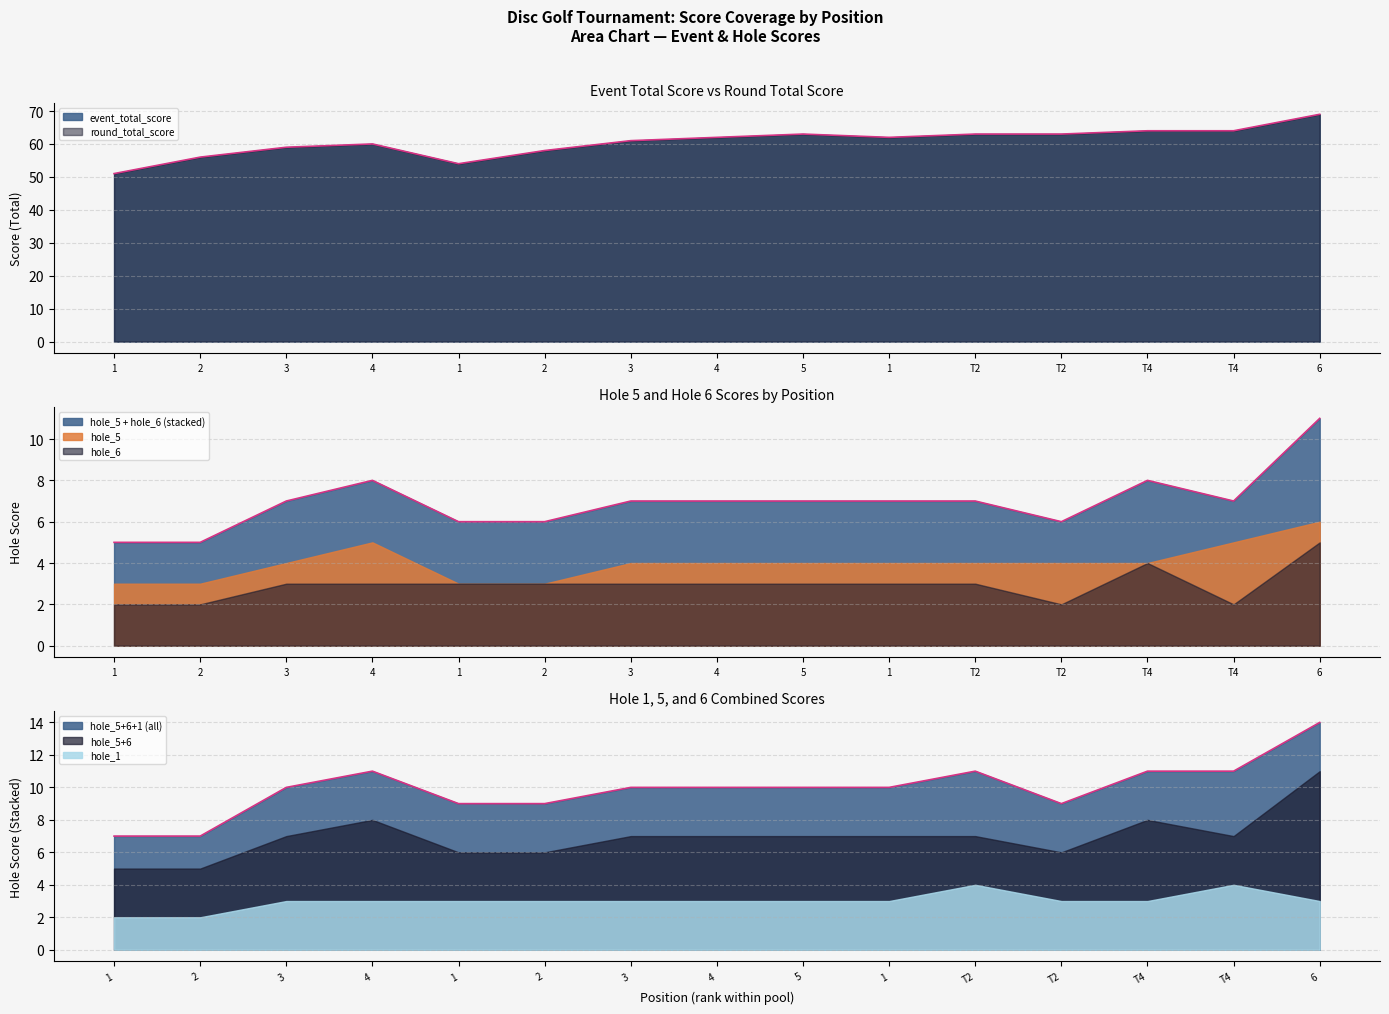

What is the difference between the maximum and second lowest values in the hole_1 series?

2